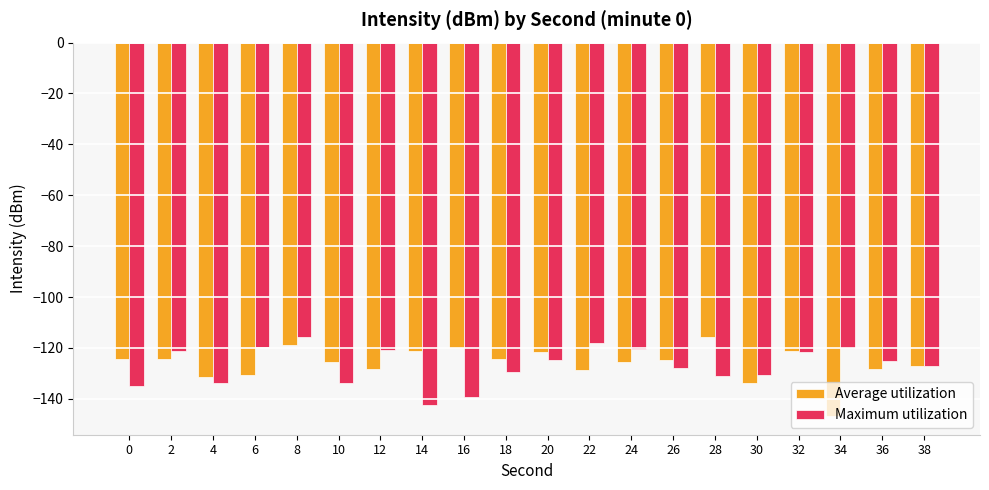

The value of Maximum utilization at 4 is -89.4. True or false?

False